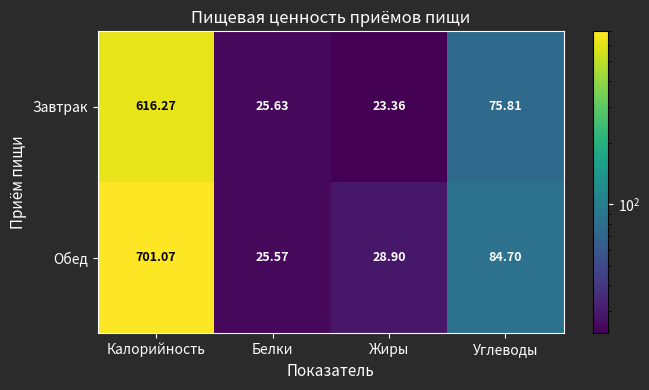

Between Белки and Углеводы, which series saw the biggest shift?

Обед